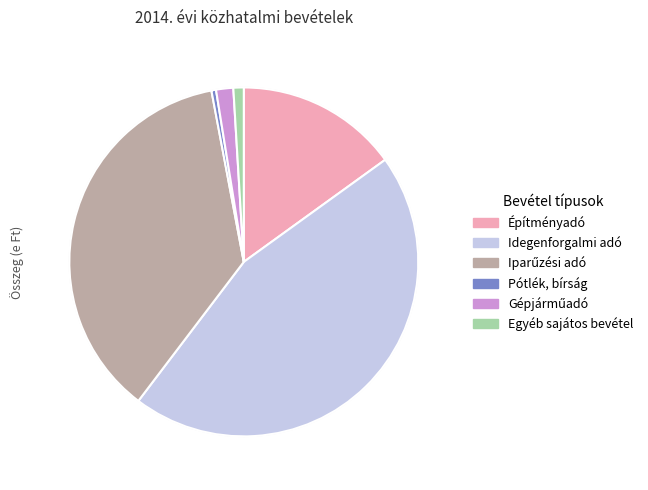

How many slices are in this pie chart?

6